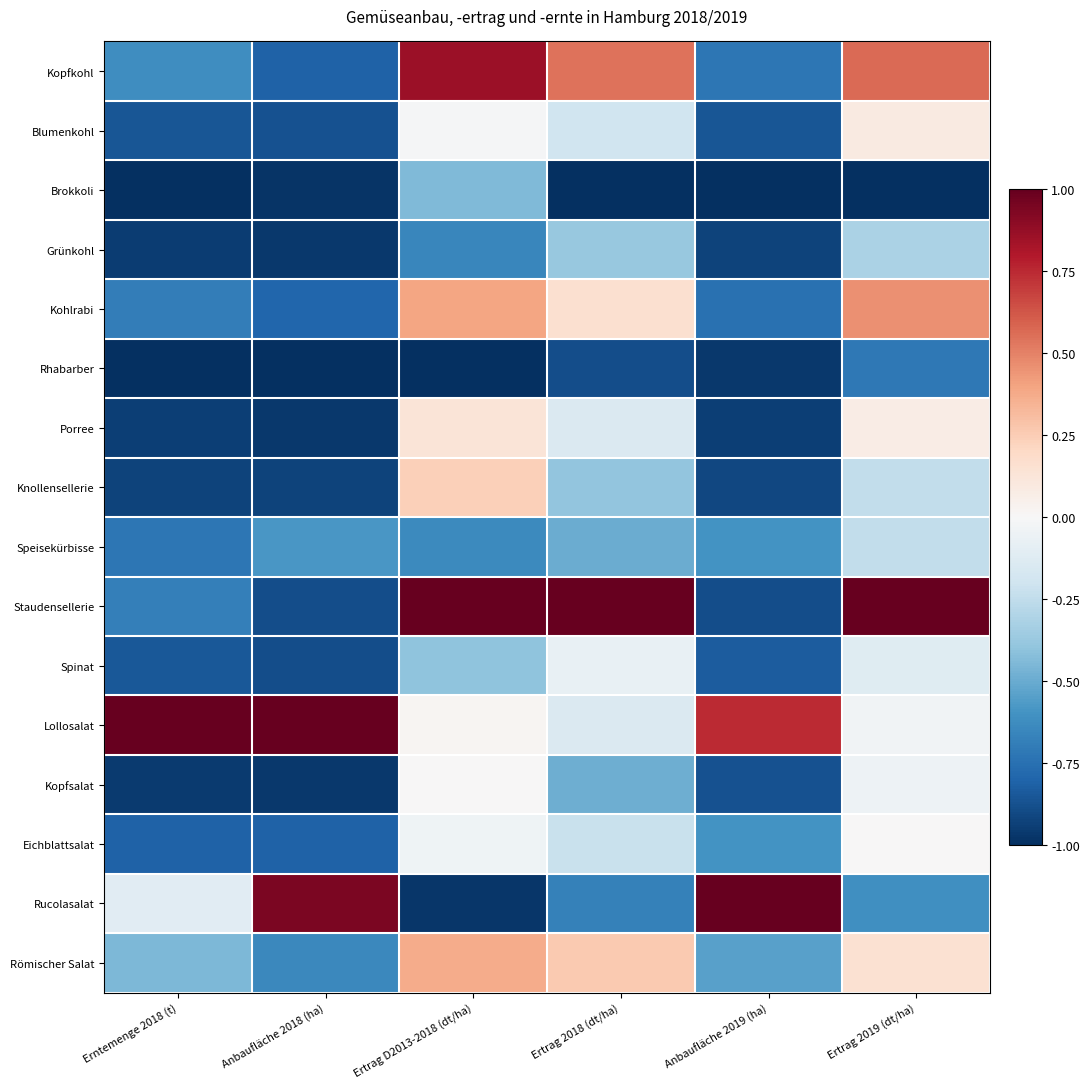

What is the difference between the highest and lowest values at Ertrag D2013-2018 (dt/ha)?

2.0